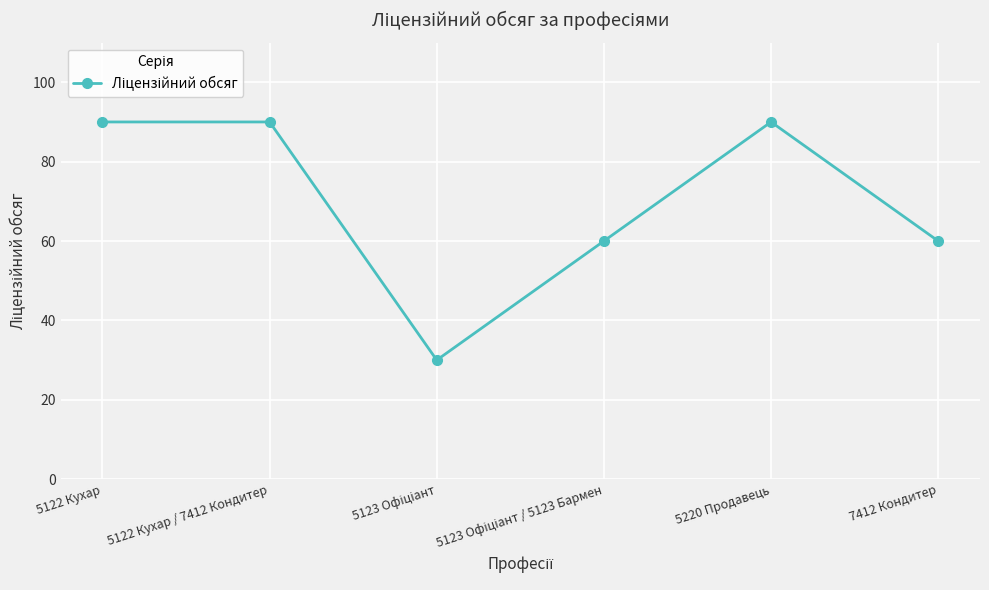

What is the sum of the values at 5122 Кухар / 7412 Кондитер and 5220 Продавець?

180